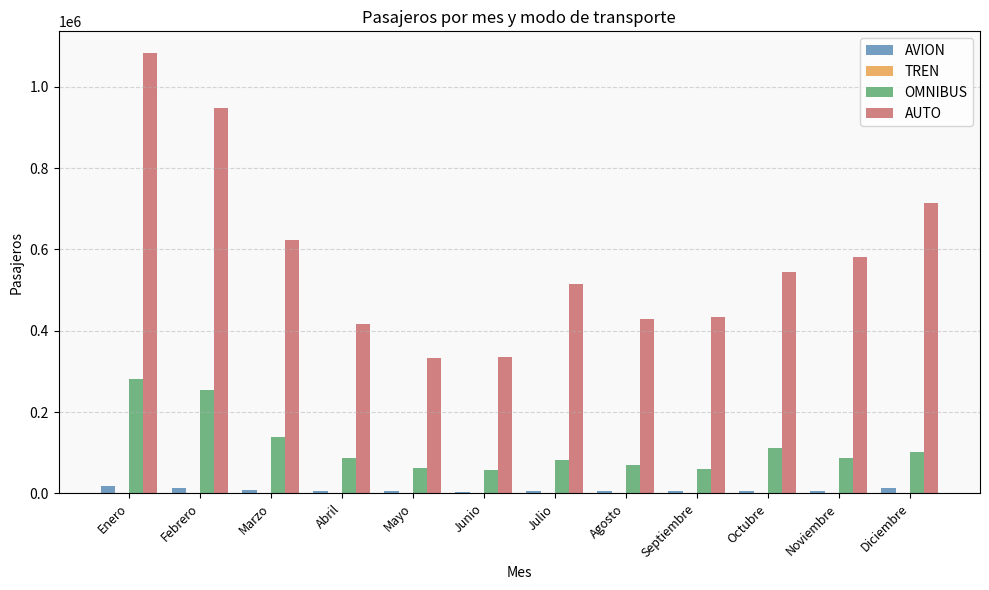

Which series has the largest range (max minus min)?

AUTO